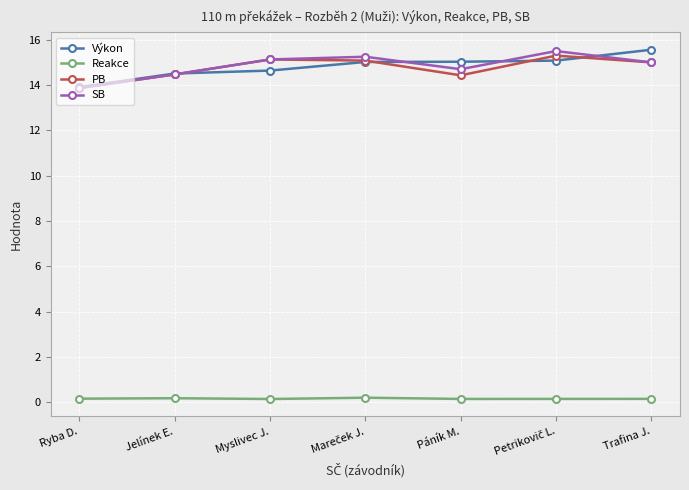

Is it true that PB equals 14.5 at Jelínek E.?

True